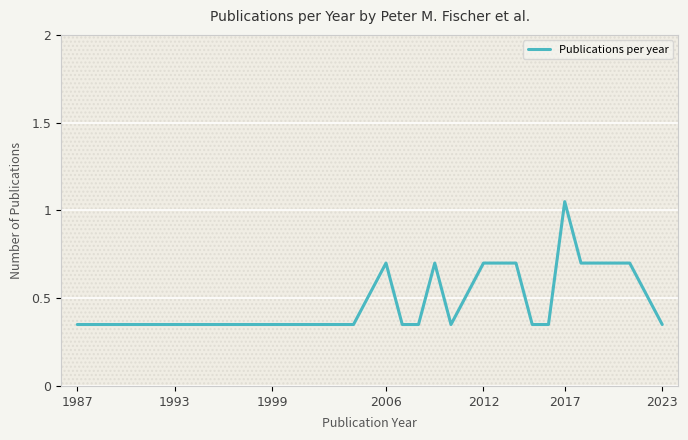

What is the difference between the maximum and minimum values?

0.7